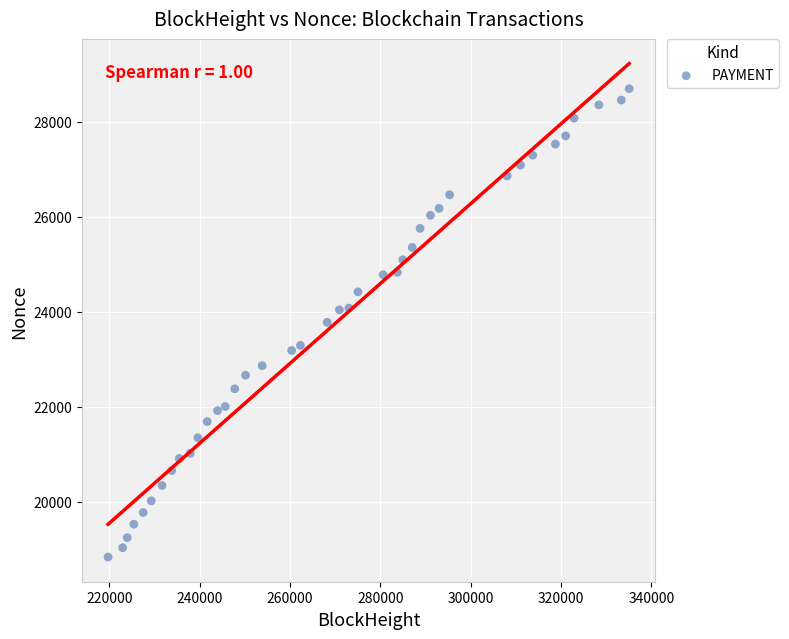

What is the range of Y values (max minus min)?

9861